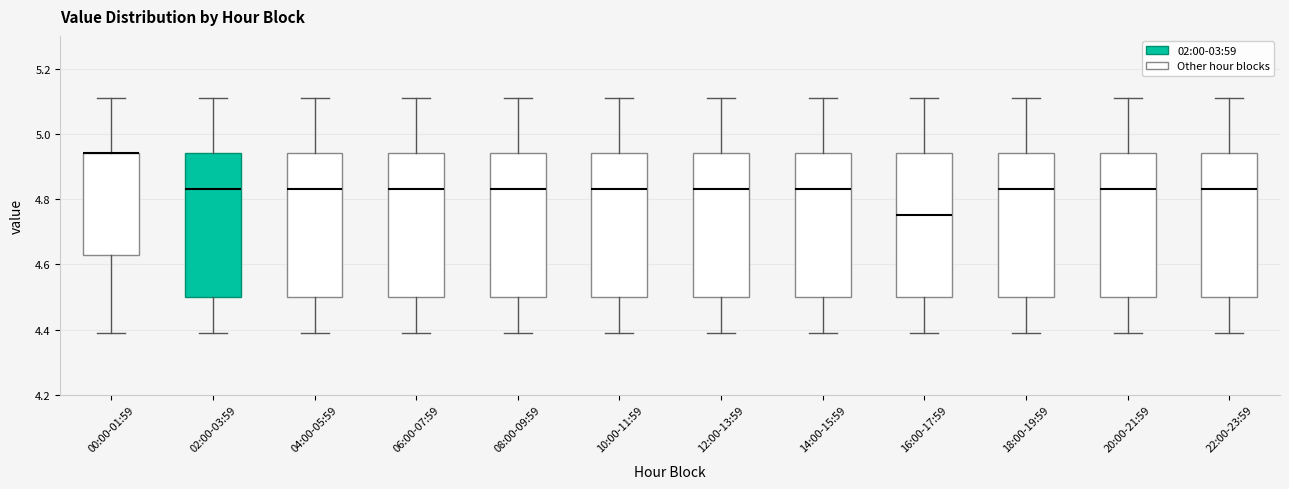

Reading left to right, transcribe this box plot: for each box, give where its median line is, the range the box spans, and where its two whiskers end, as read against the y-axis. The values are not printed on the chart, so give them approximately, as read against the axis.

00:00-01:59: median 4.94 (drawn on the box's upper edge), box 4.62 to 4.94, whiskers 4.40 to 5.12
02:00-03:59: median 4.84, box 4.50 to 4.94, whiskers 4.40 to 5.12
04:00-05:59: median 4.84, box 4.50 to 4.94, whiskers 4.40 to 5.12
06:00-07:59: median 4.84, box 4.50 to 4.94, whiskers 4.40 to 5.12
08:00-09:59: median 4.84, box 4.50 to 4.94, whiskers 4.40 to 5.12
10:00-11:59: median 4.84, box 4.50 to 4.94, whiskers 4.40 to 5.12
12:00-13:59: median 4.84, box 4.50 to 4.94, whiskers 4.40 to 5.12
14:00-15:59: median 4.84, box 4.50 to 4.94, whiskers 4.40 to 5.12
16:00-17:59: median 4.76, box 4.50 to 4.94, whiskers 4.40 to 5.12
18:00-19:59: median 4.84, box 4.50 to 4.94, whiskers 4.40 to 5.12
20:00-21:59: median 4.84, box 4.50 to 4.94, whiskers 4.40 to 5.12
22:00-23:59: median 4.84, box 4.50 to 4.94, whiskers 4.40 to 5.12